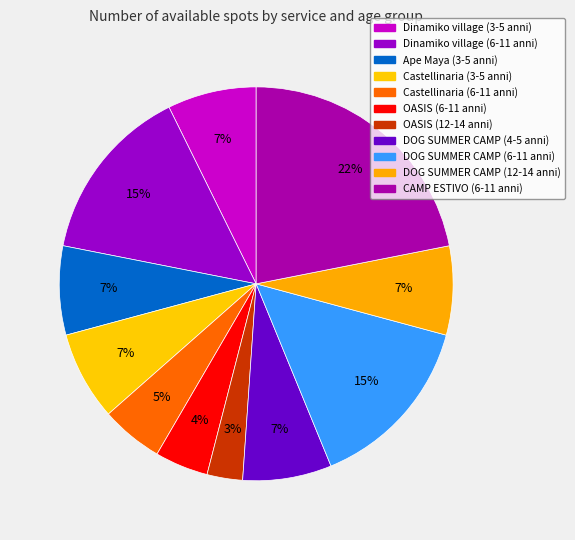

Does any single category account for the majority?

No